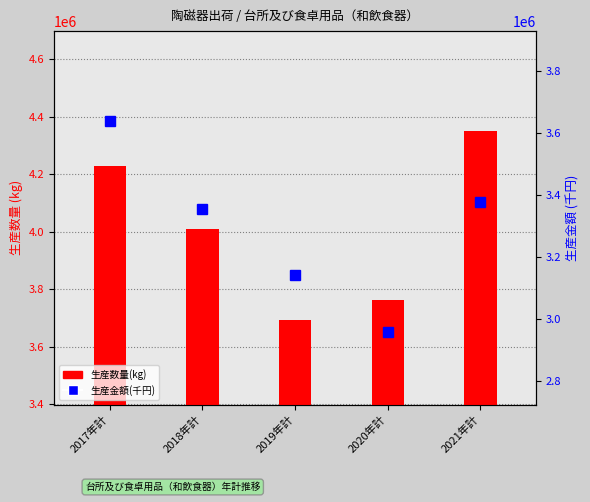

Does the chart contain any negative values?

No